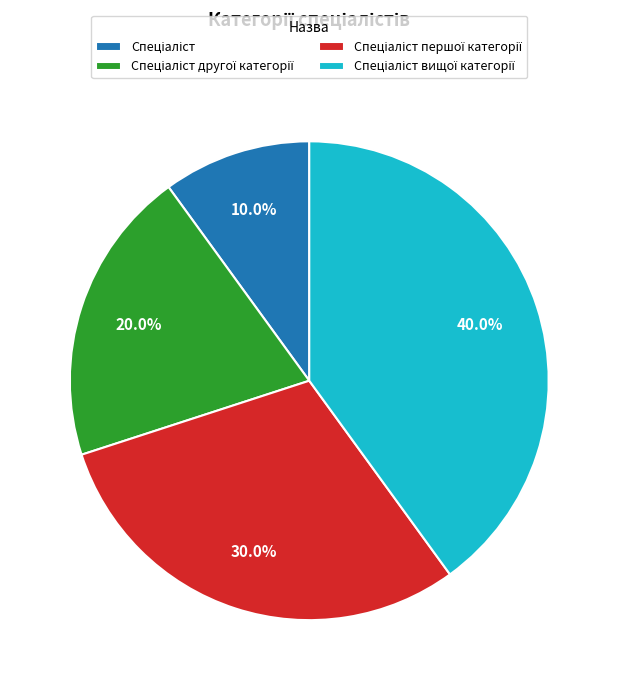

Does any single category account for the majority?

No